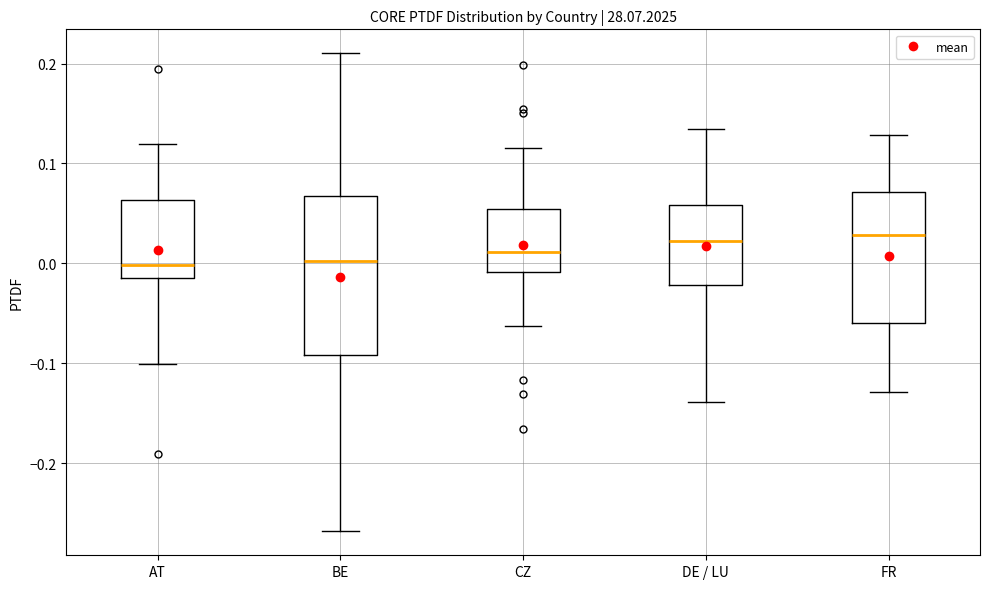

Comparing the boxes themselves (not the whiskers), which one is the tallest?

BE